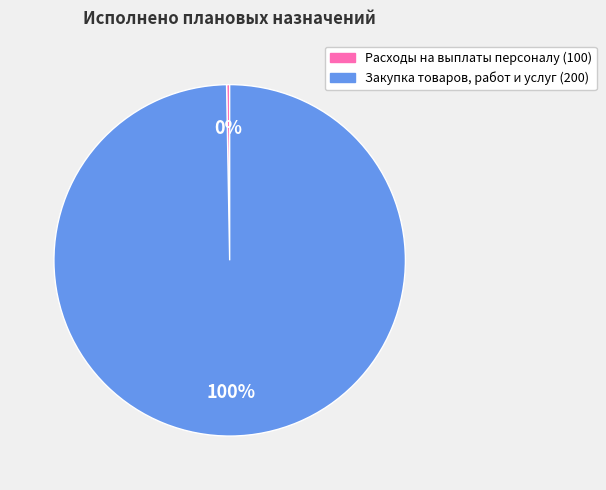

Combined, do Расходы на выплаты персоналу (100) and Закупка товаров, работ и услуг (200) account for over 50%?

Yes